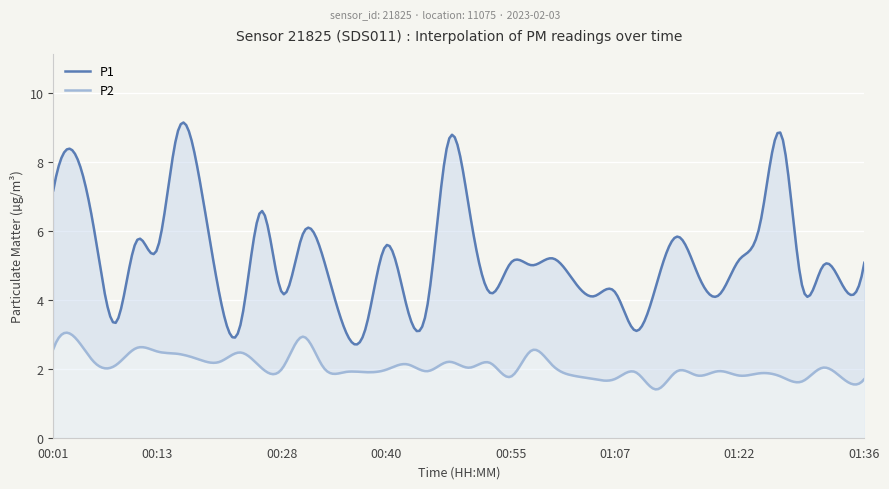

At which label is P2 closest to 2?

00:28